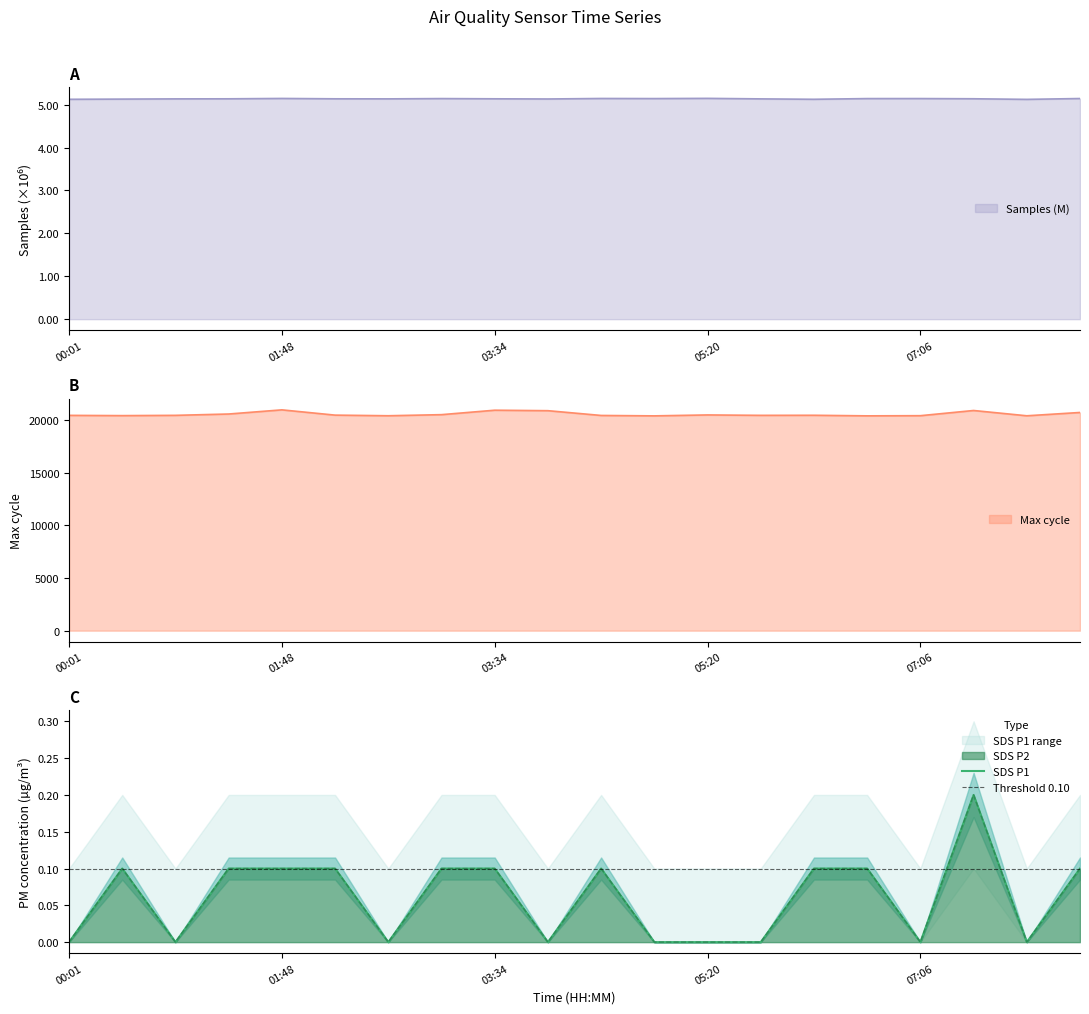

Does the chart have visible grid lines?

No